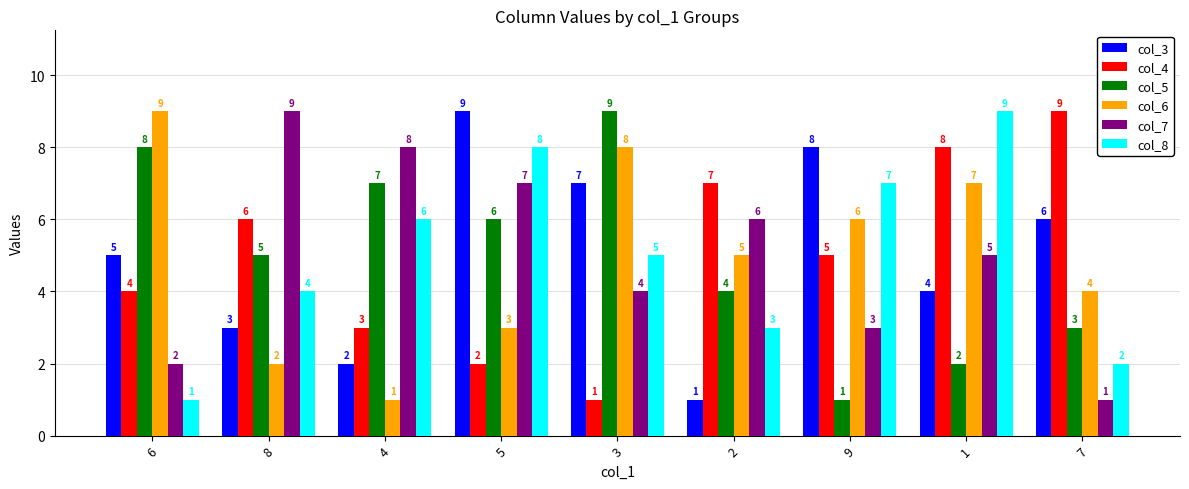

Which series changed the most between 2 and 9?

col_3